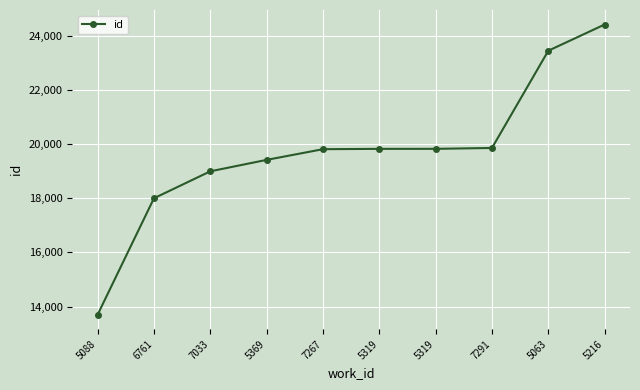

Between 5319 and 7291, which is larger?

7291